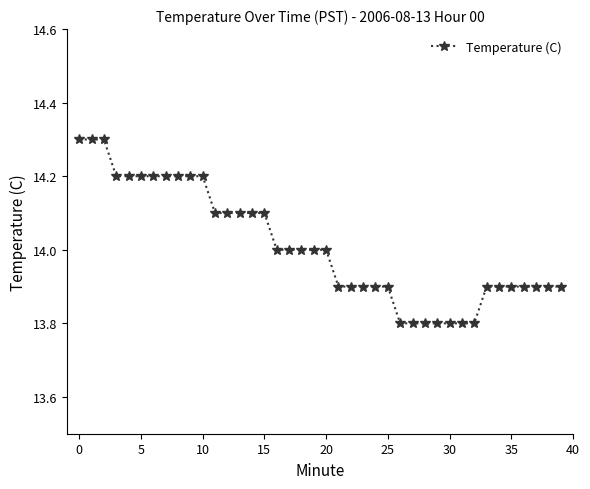

What is the sum of all values?

560.4